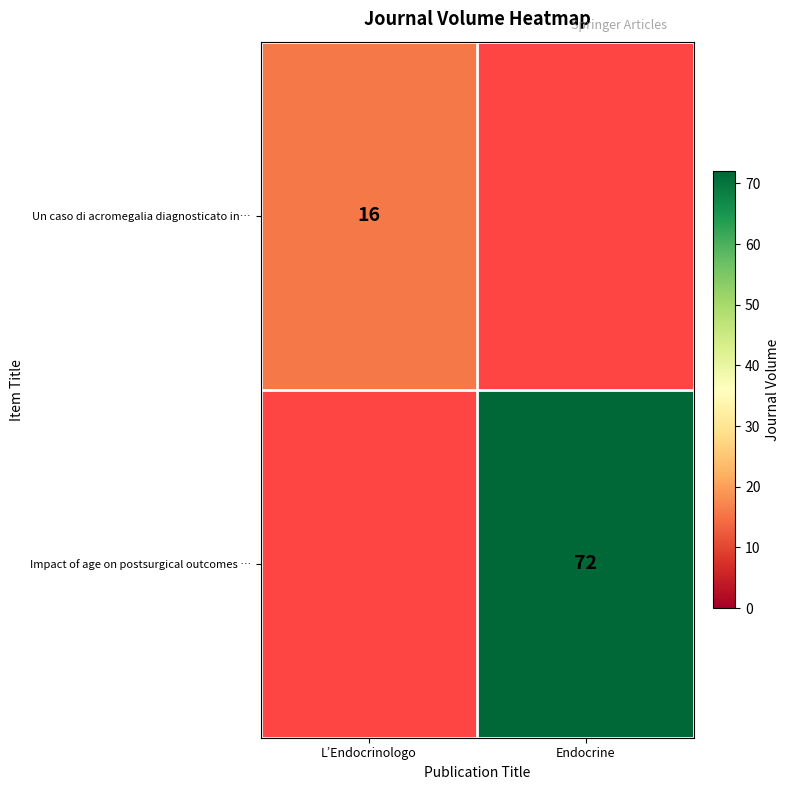

Is the value of Un caso di acromegalia diagnosticato in… at L’Endocrinologo greater than the value of Impact of age on postsurgical outcomes … at Endocrine?

No